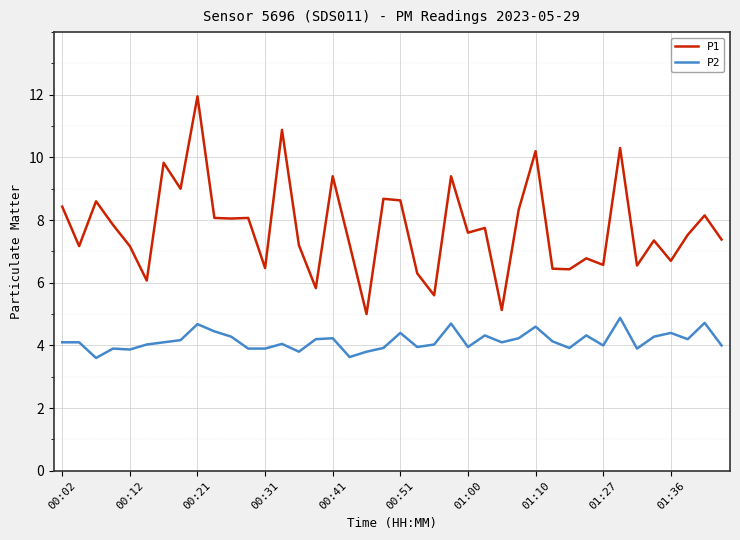

True or false: P1 and P2 cross at least once.

False